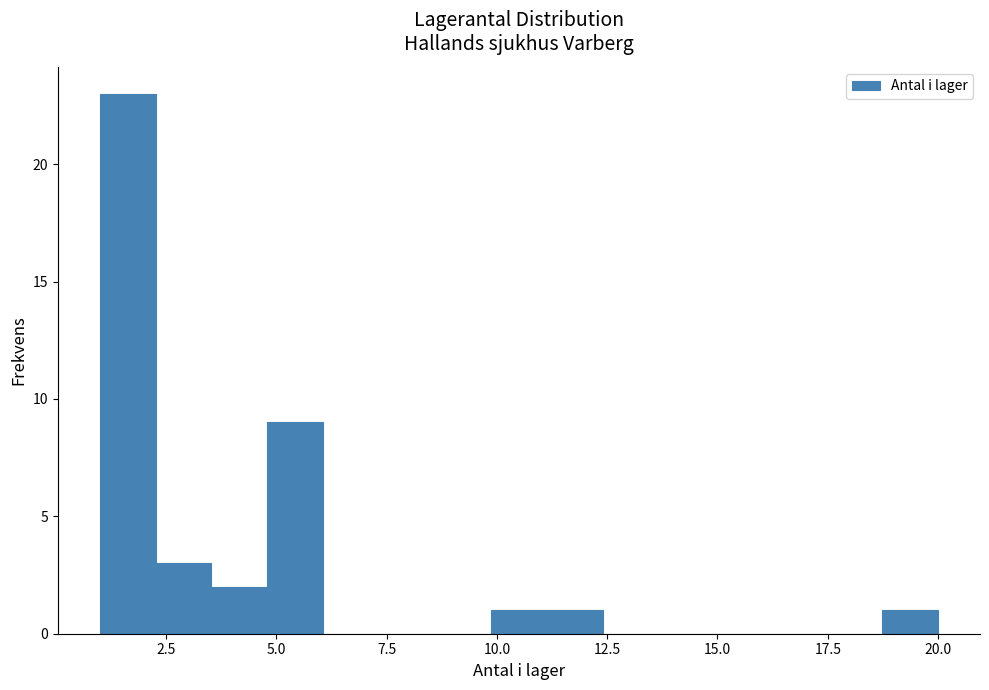

Read against the x-axis, roughly where is the centre of the tallest bar?

1.5